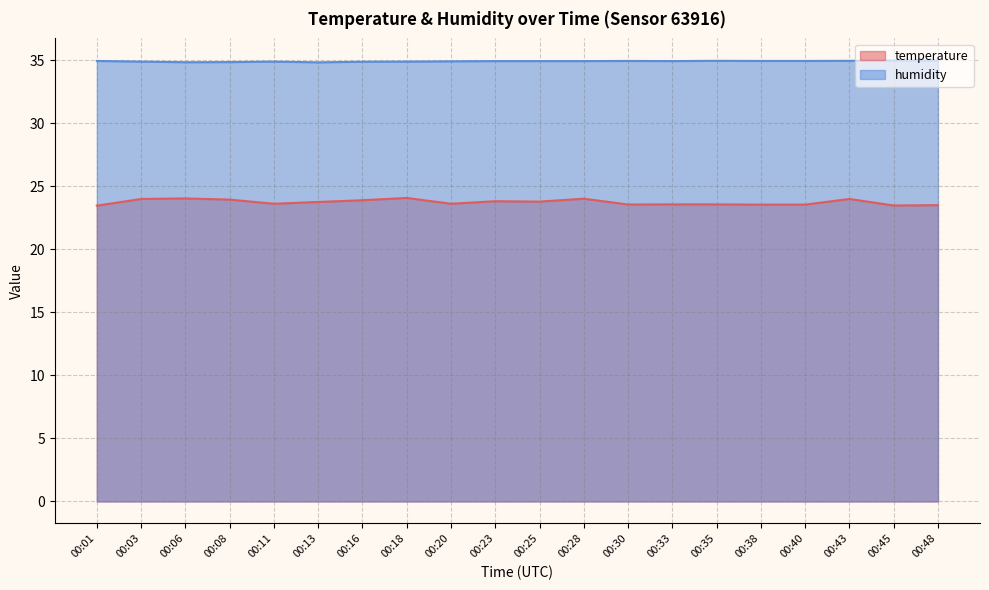

What is the greatest value displayed?

35.0